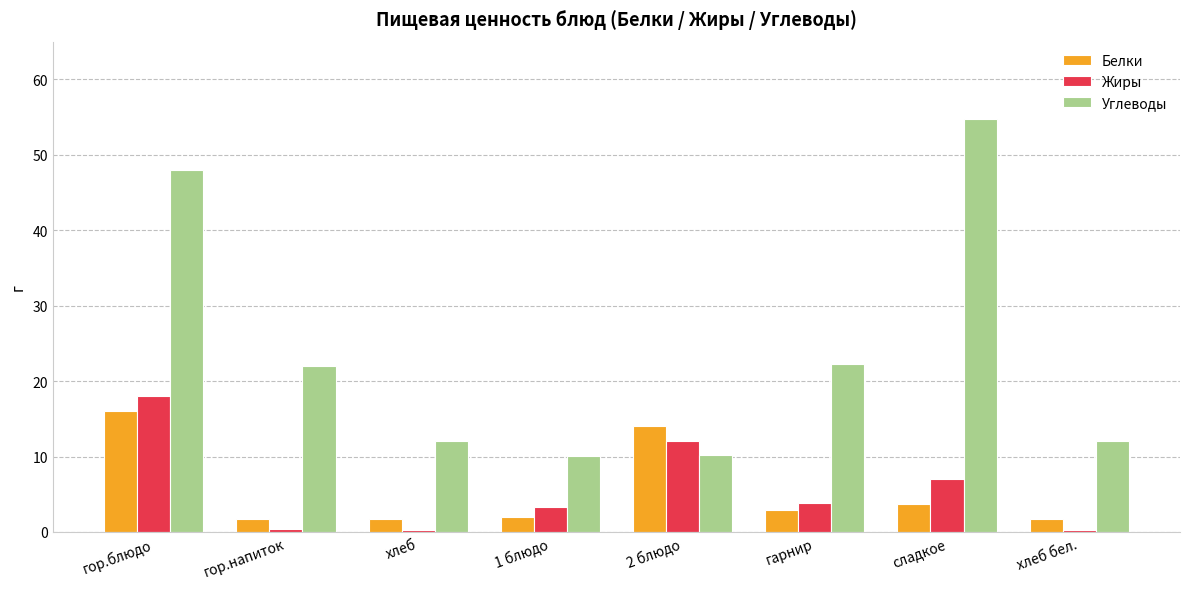

What position from the left is 1 блюдо?

4